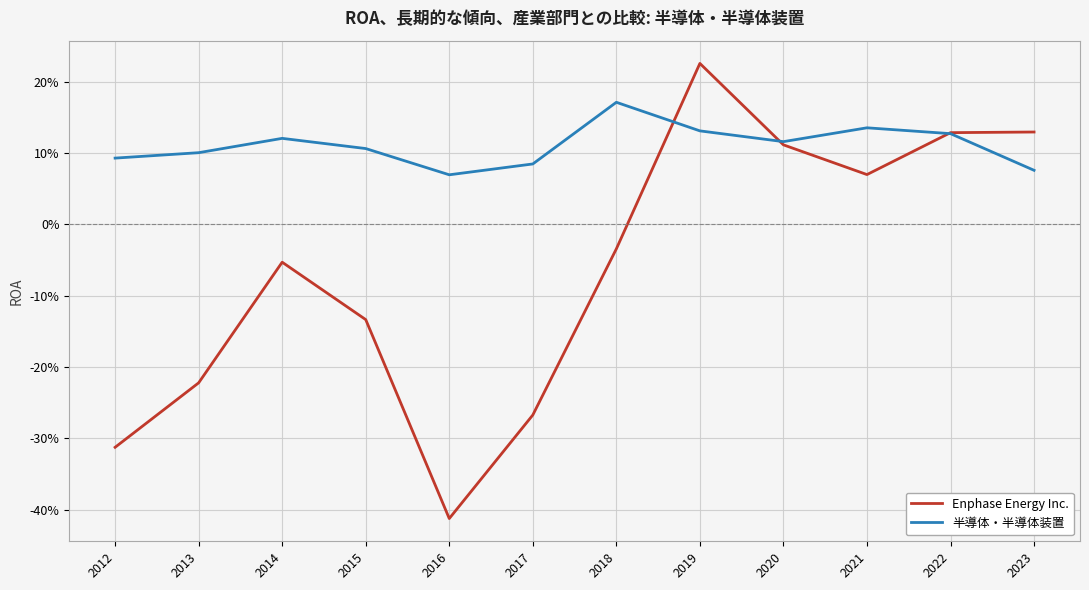

Which series has the largest range (max minus min)?

Enphase Energy Inc.